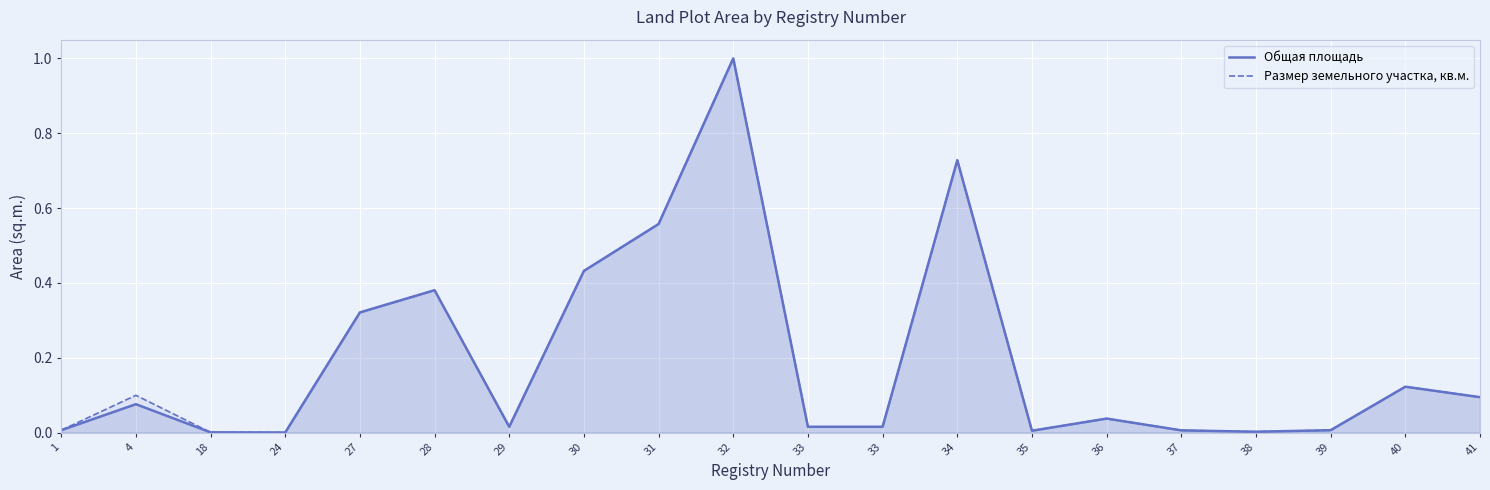

What is the difference between the Общая площадь values at 32 and 1?

1.0